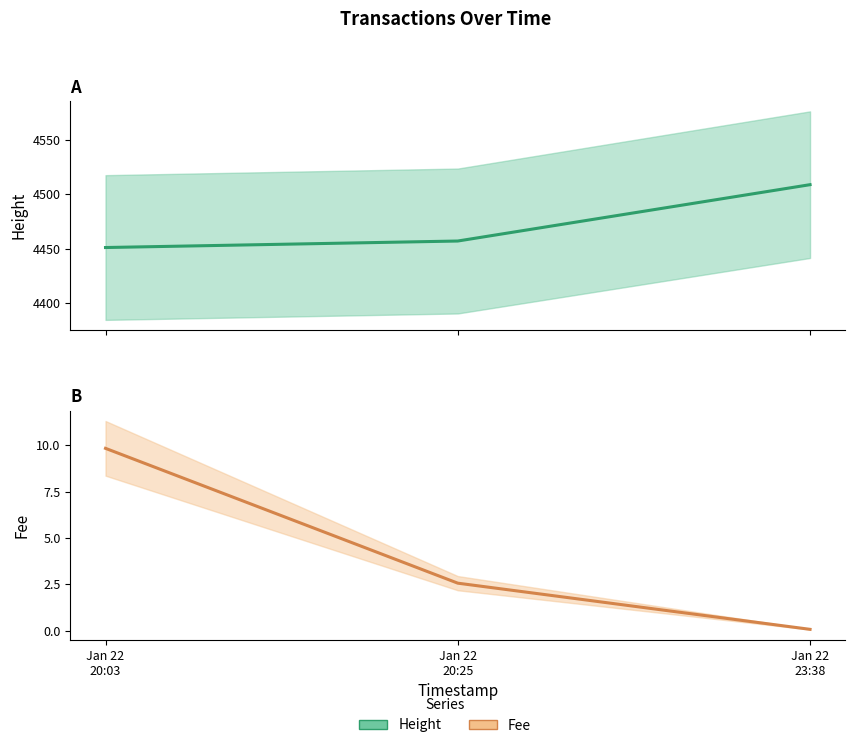

Reading right to left, extract all data points from this chart.

Height: 4509.0	4457.0	4451.0
Fee: 0.1	2.6	9.8